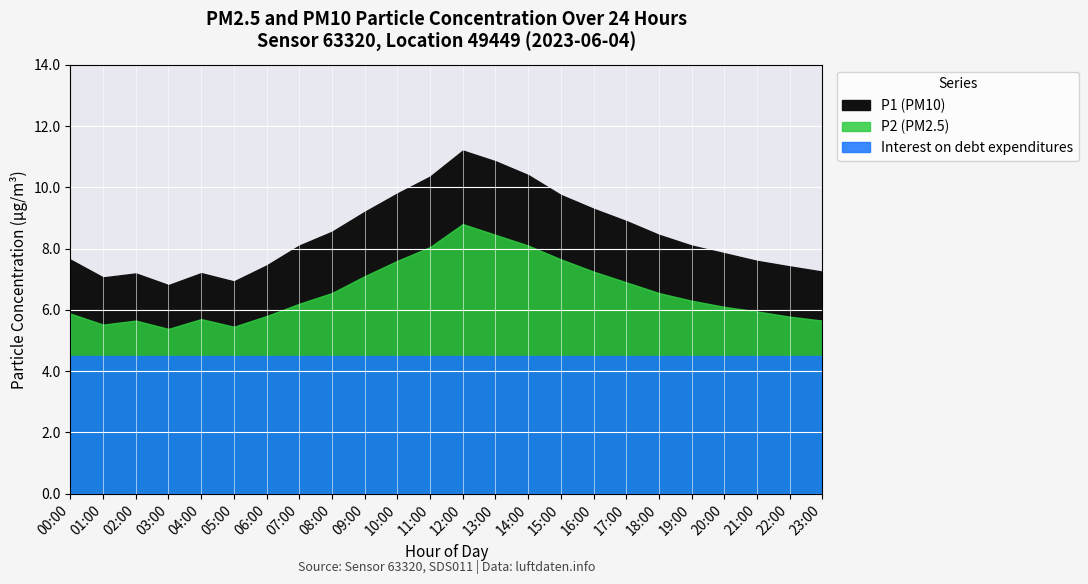

The P1 series shows 10.3 at 11:00. True or false?

True